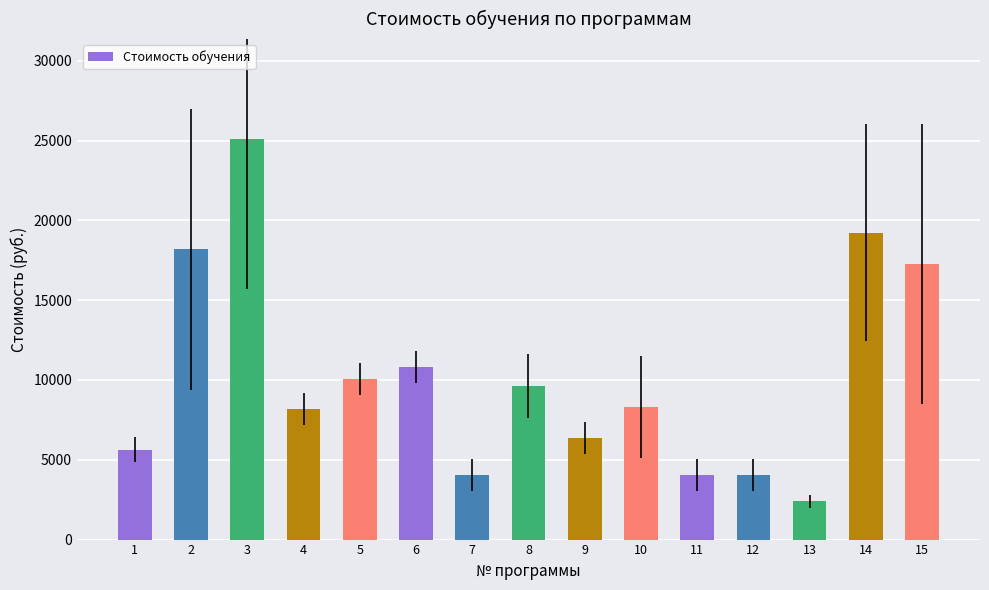

Reading left to right, extract all data points from this chart.

1=5637.6	2=18175.0	3=25080.0	4=8162.0	5=10055.0	6=10792.0	7=4068.9	8=9620.1	9=6345.0	10=8310.0	11=4068.9	12=4068.9	13=2400.0	14=19210.0	15=17263.0